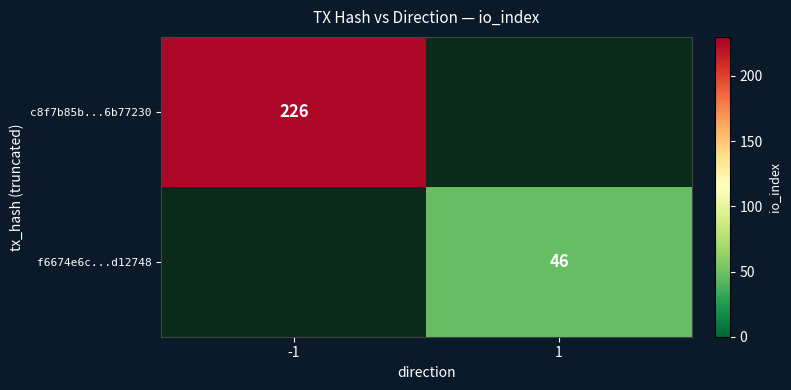

True or false: f6674e6c...d12748 has a value of 46 at 1.

True